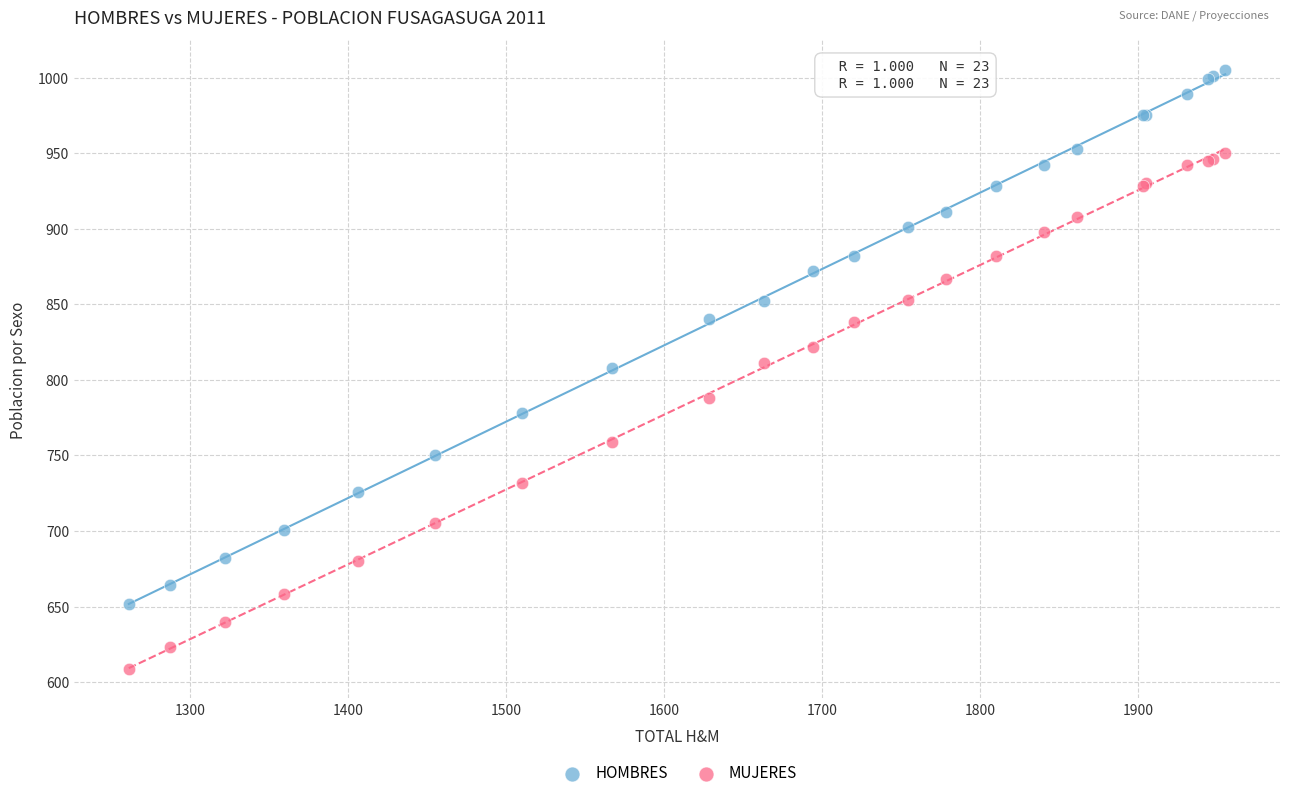

What is the X range (max minus min) for the scatter plot?

694